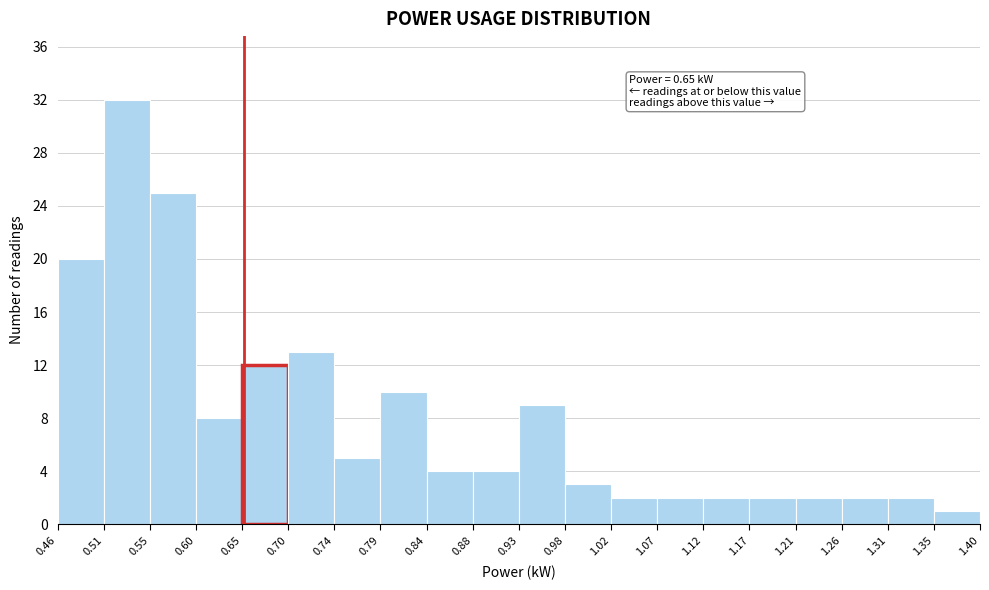

Which range on the x-axis has the tallest bar?

0.51 to 0.55